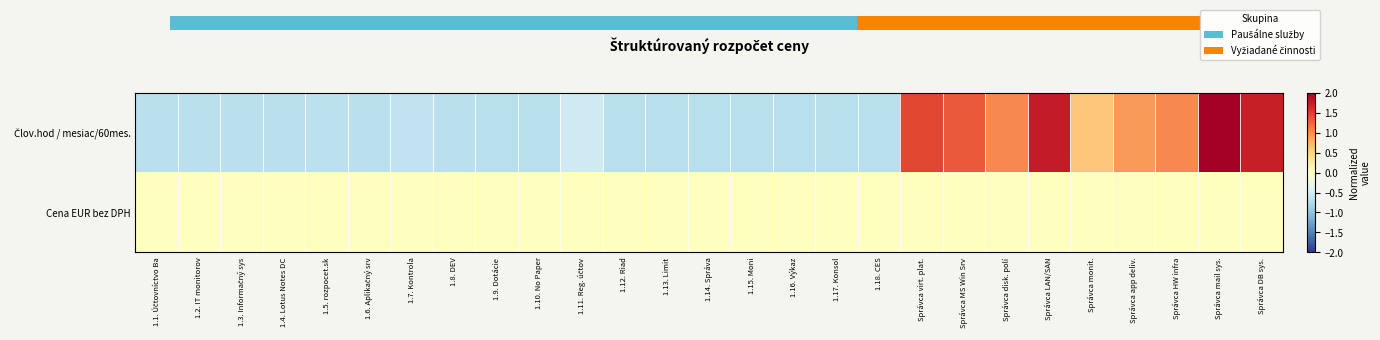

What is the spread (max minus min) of values at 1.2. IT monitorov?

1